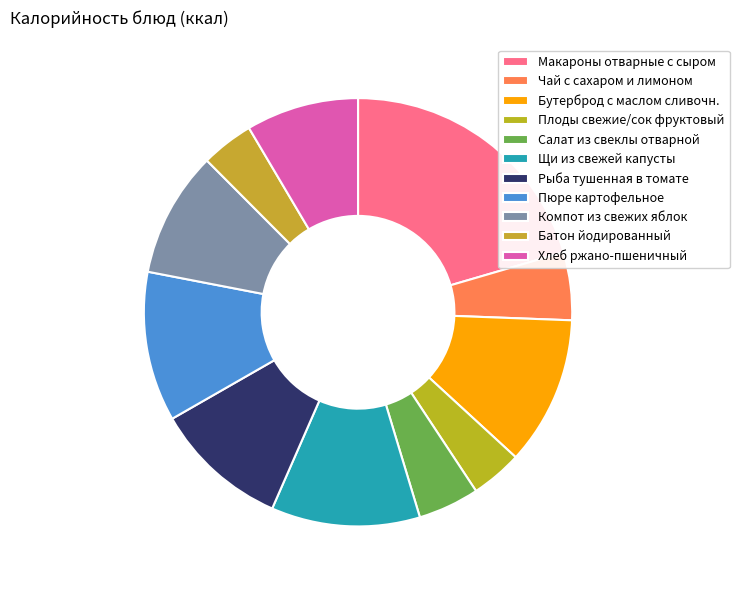

How many segments does this pie chart have?

11